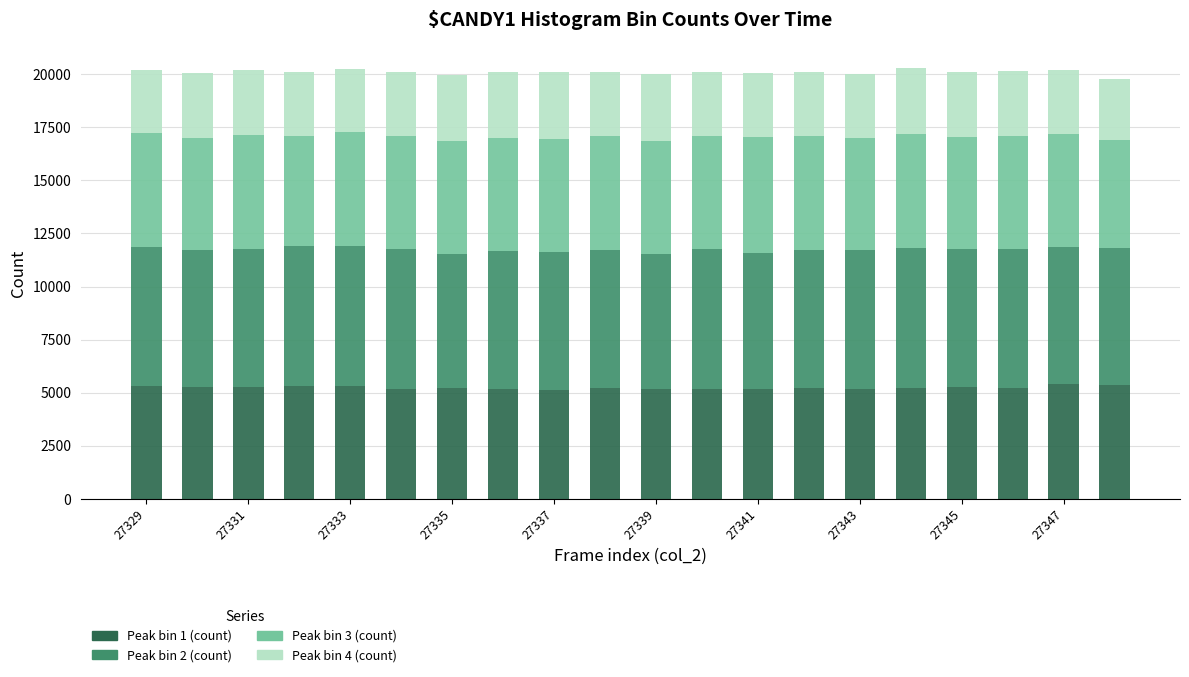

Are the bars grouped side by side (vs. stacked)?

No